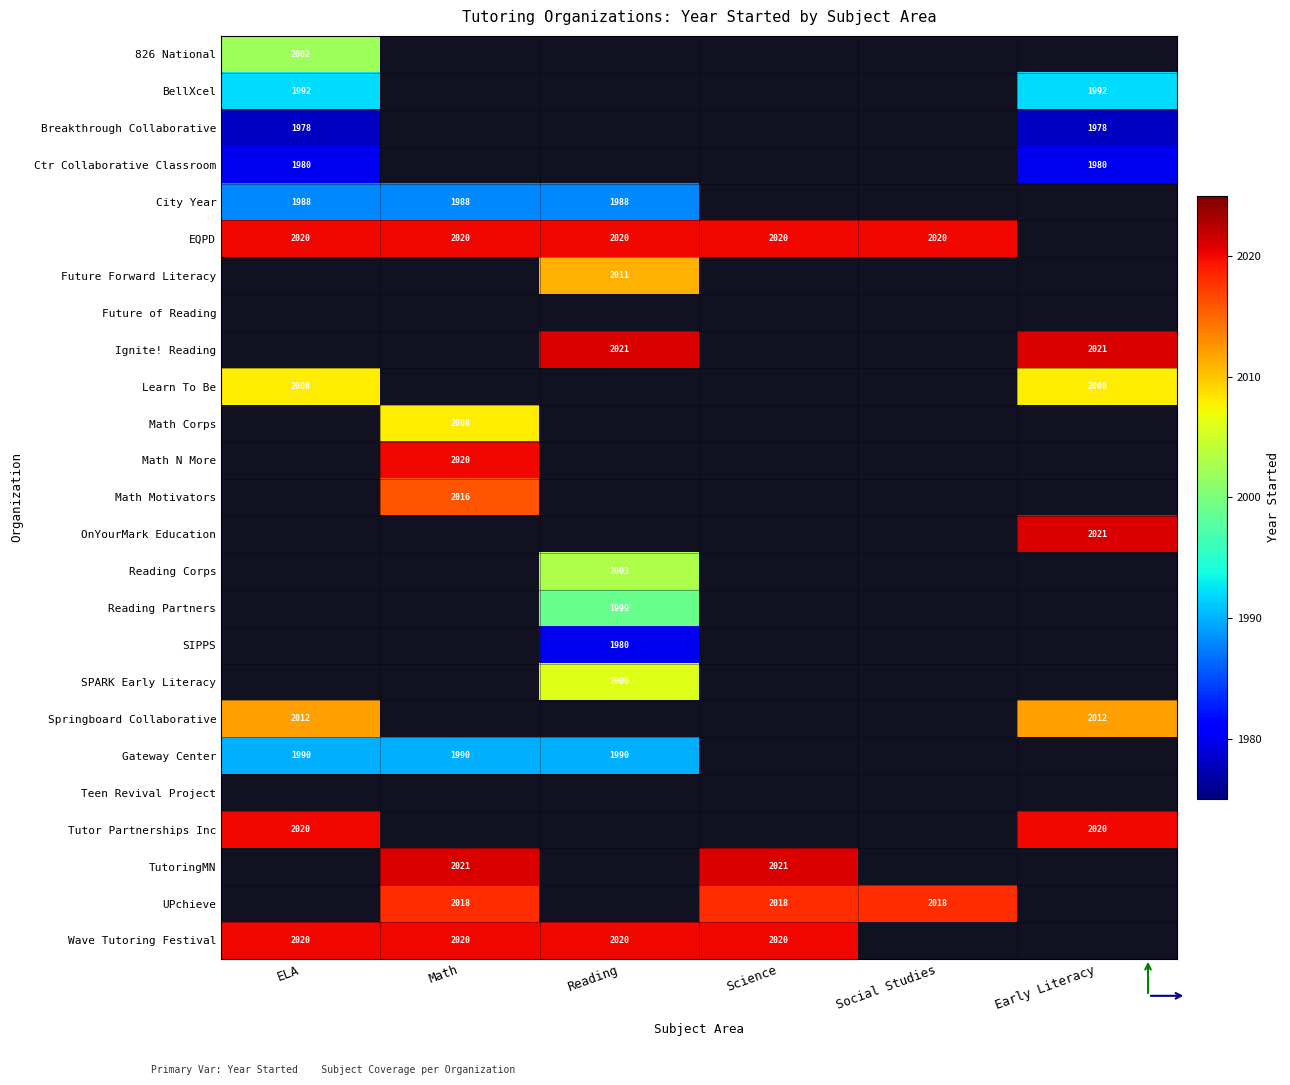

Is it true that Ignite! Reading equals 687 at Early Literacy?

False